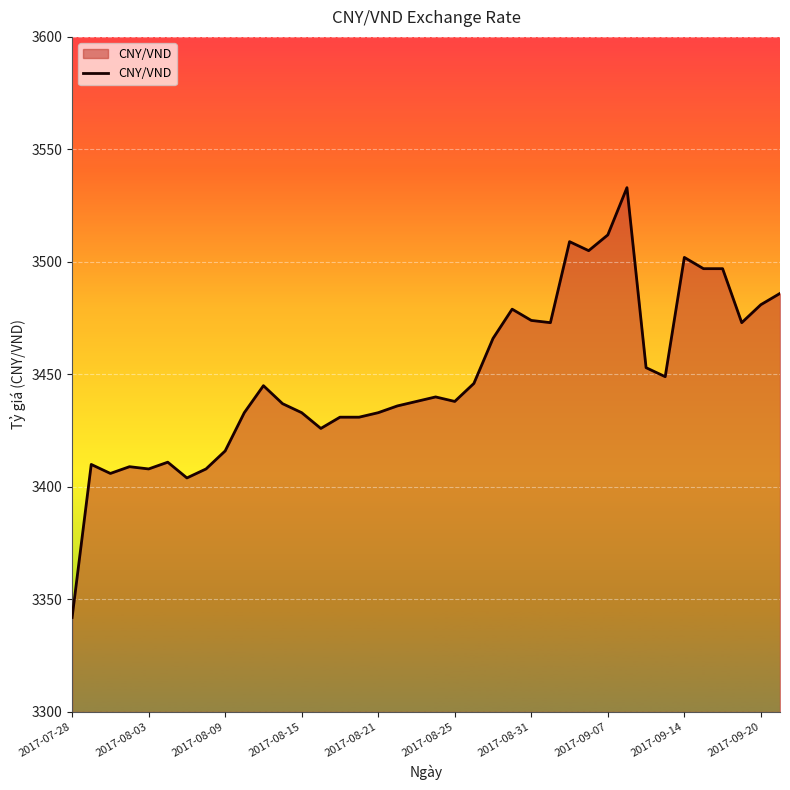

True or false: the data has more than 2 interior local peaks.

True